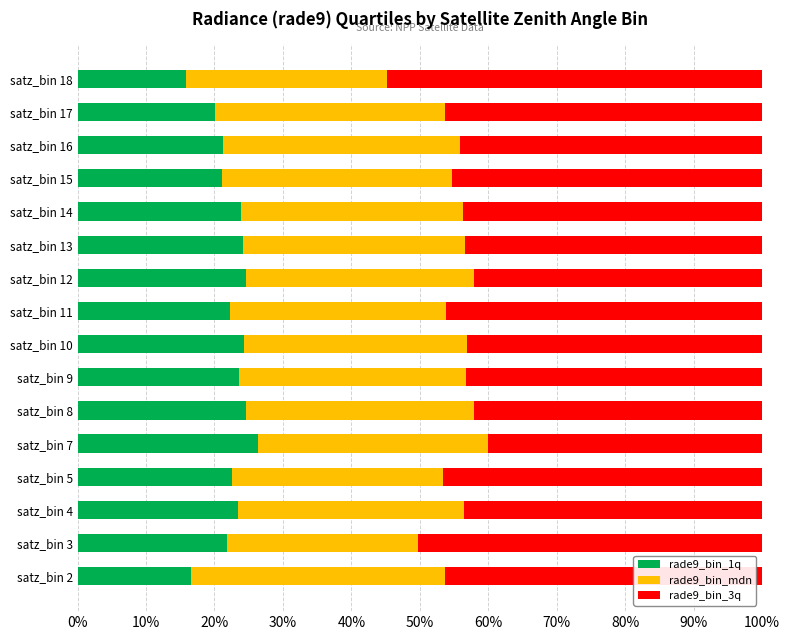

What is the difference between the second highest and second lowest values in the rade9_bin_1q series?

8.1